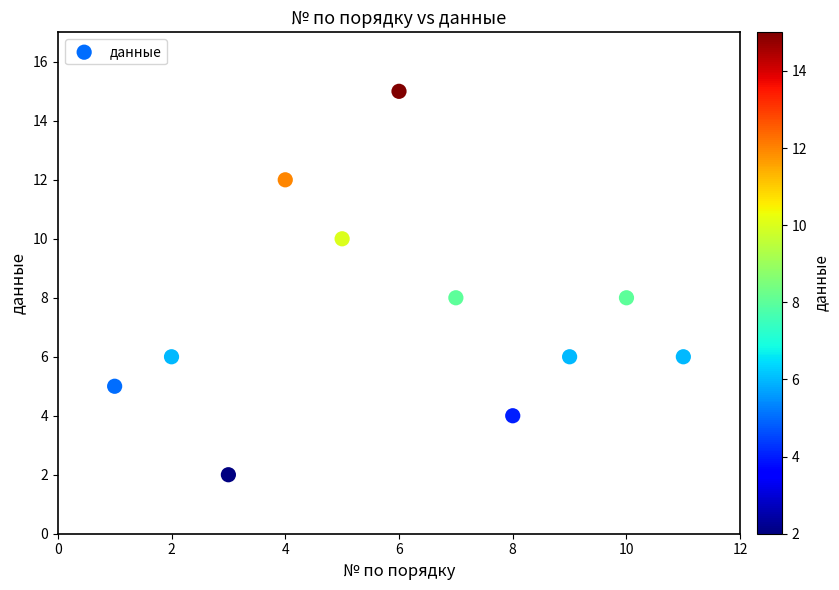

What is the average X value?

6